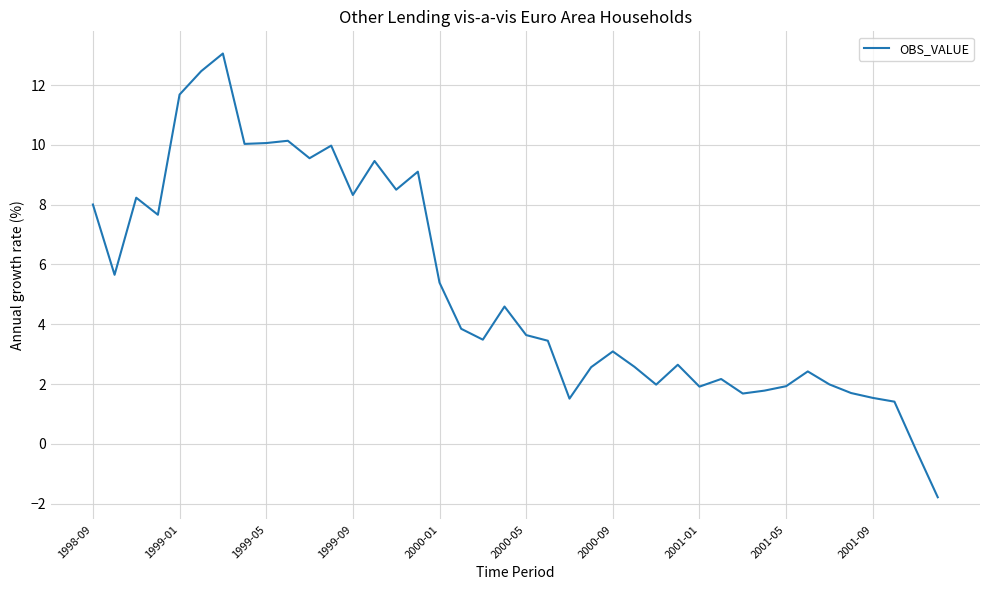

What is the maximum value shown in the chart?

13.1